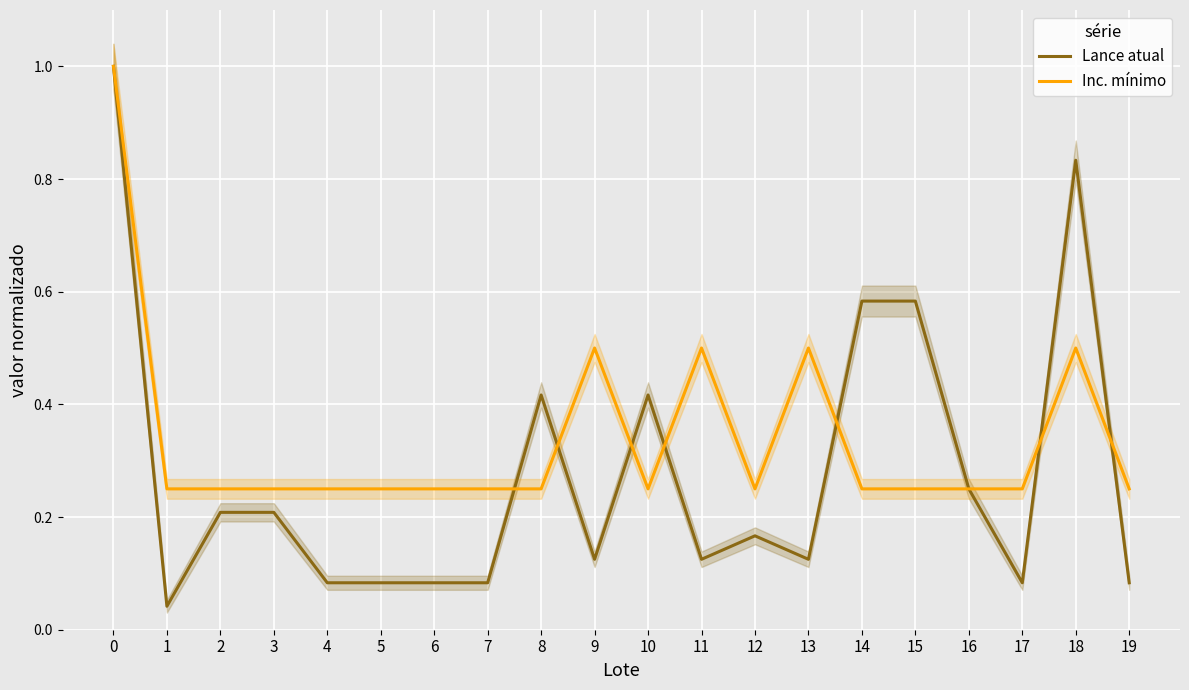

True or false: Lance atual has more than 0 points higher than both neighbors.

True